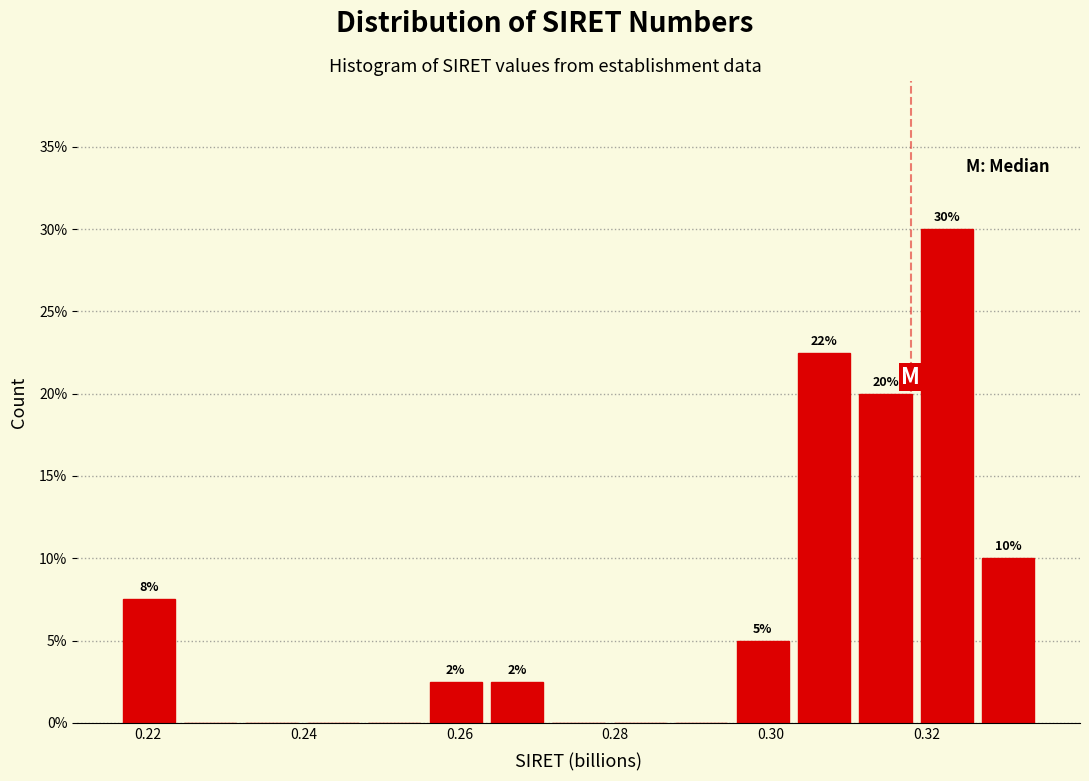

Around what value on the x-axis is the tallest bar? Give the approximate position of its centre, as read against the axis.

0.322